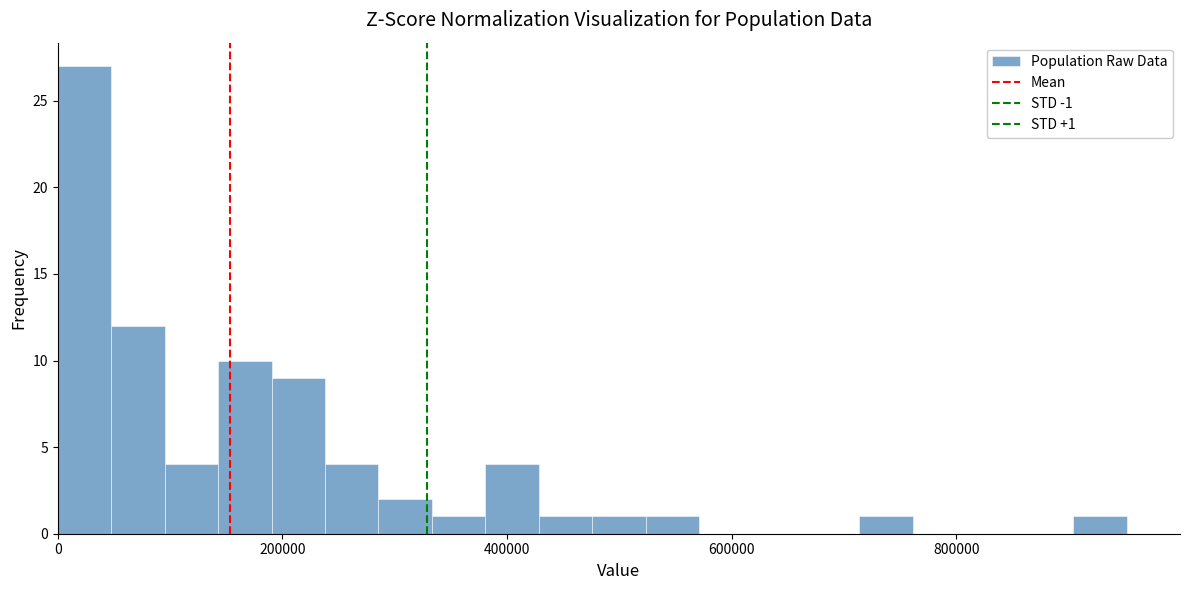

Around what value on the x-axis is the tallest bar? Give the approximate position of its centre, as read against the axis.

20000